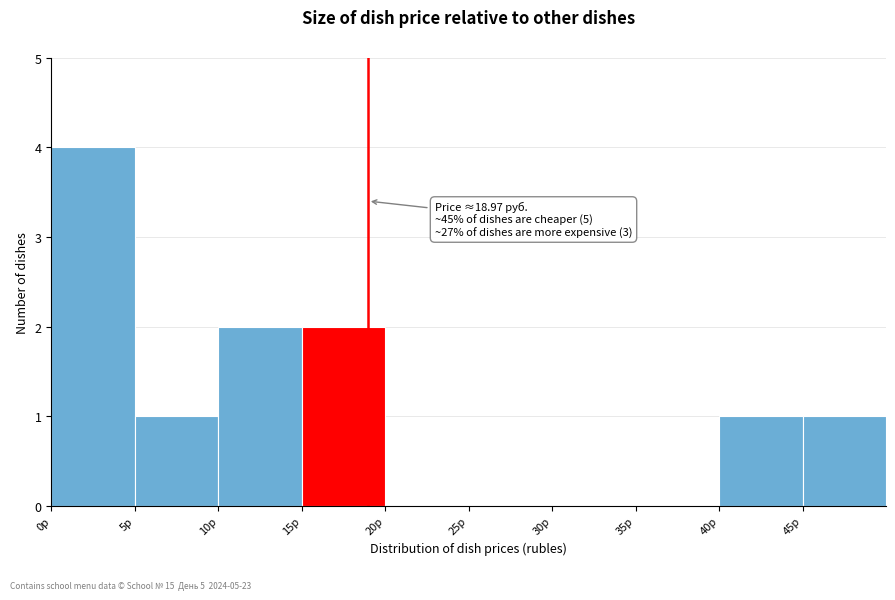

Which range on the x-axis has the tallest bar?

0 to 5